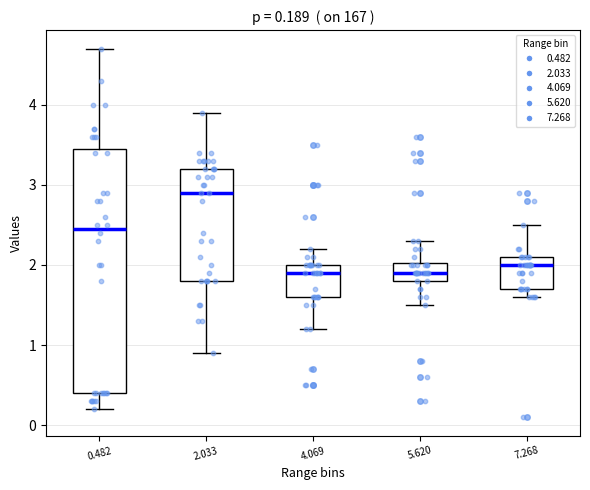

Comparing the boxes themselves (not the whiskers), which one is the tallest?

0.482